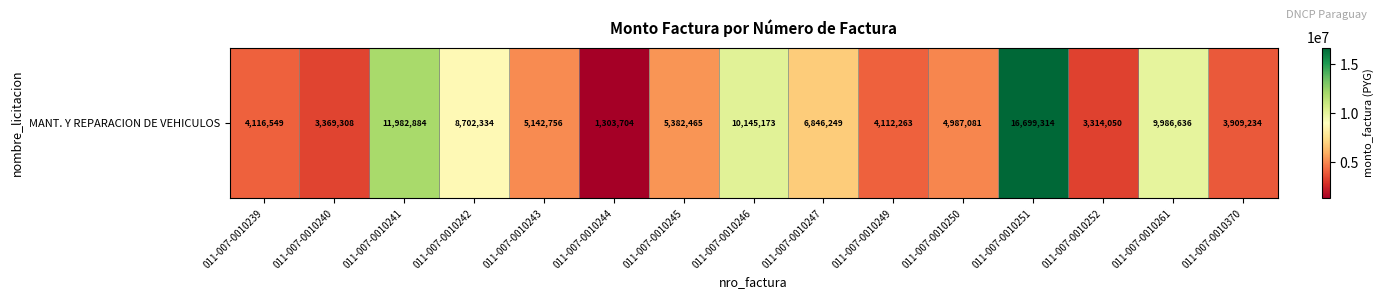

Reading right to left, what are all the values shown in this chart?

011-007-0010370=3909234	011-007-0010261=9986636	011-007-0010252=3314050	011-007-0010251=16699314	011-007-0010250=4987081	011-007-0010249=4112263	011-007-0010247=6846249	011-007-0010246=10145173	011-007-0010245=5382465	011-007-0010244=1303704	011-007-0010243=5142756	011-007-0010242=8702334	011-007-0010241=11982884	011-007-0010240=3369308	011-007-0010239=4116549